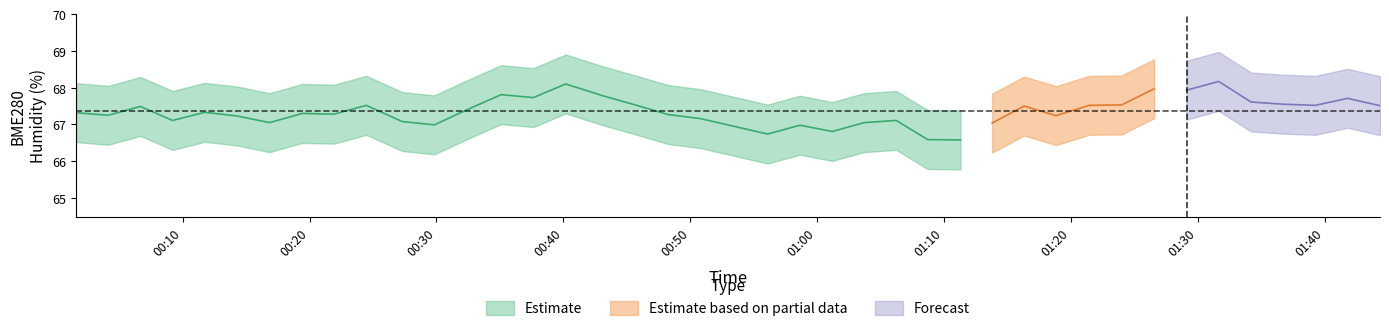

What is the difference between the BME280_humidity_upper values at 2021/06/09 00:04:08 and 2021/06/09 00:24:28?

0.3